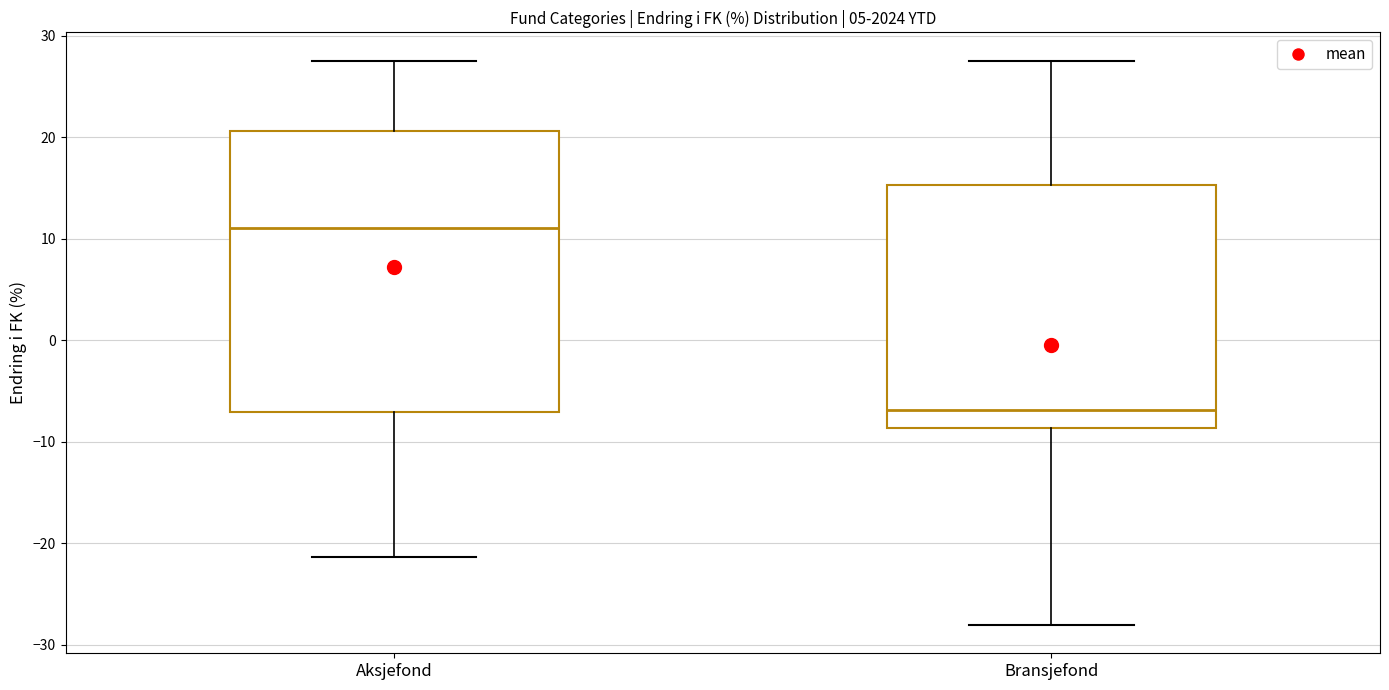

Which box's median line is the highest?

Aksjefond